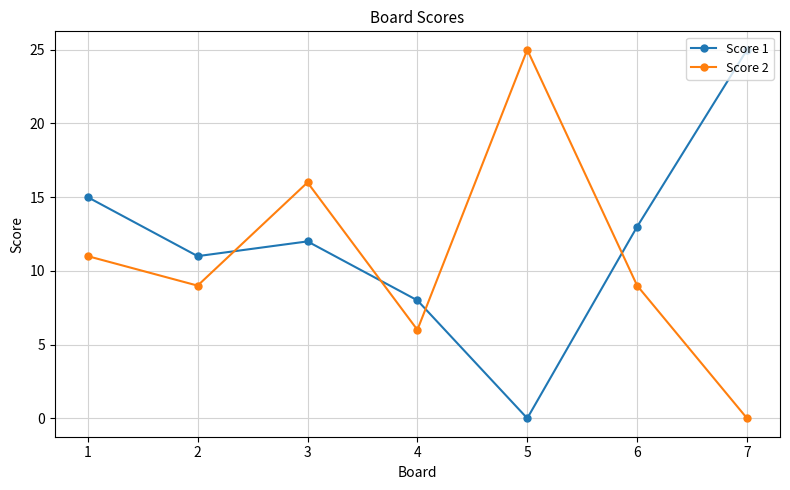

Is it true that Score 1 equals 17 at 3?

False